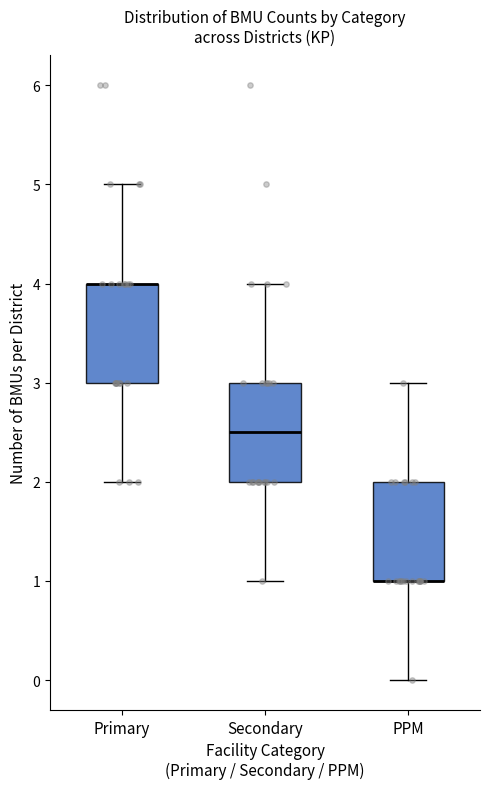

Reading left to right, transcribe this box plot: for each box, give where its median line is, the range the box spans, and where its two whiskers end, as read against the y-axis. The values are not printed on the chart, so give them approximately, as read against the axis.

Primary: median 4.0 (drawn on the box's upper edge), box 3.0 to 4.0, whiskers 2.0 to 5.0
Secondary: median 2.5, box 2.0 to 3.0, whiskers 1.0 to 4.0
PPM: median 1.0 (drawn on the box's lower edge), box 1.0 to 2.0, whiskers 0.0 to 3.0